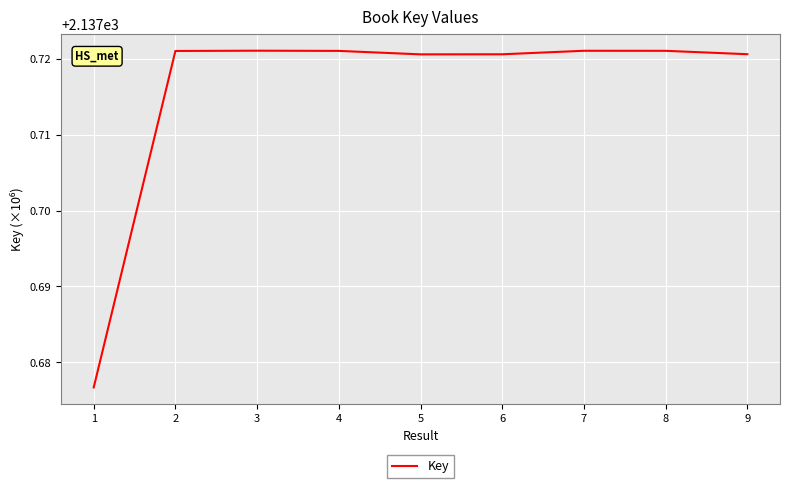

True or false: the data shows 3190.5 at 9.

False